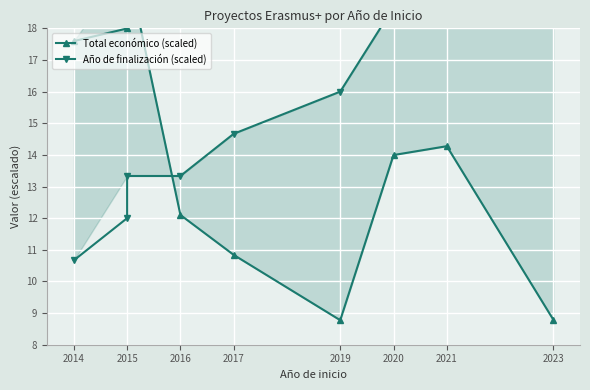

Which series ends up on top after the final intersection of Total económico (scaled) and Año de finalización (scaled)?

Año de finalización (scaled)